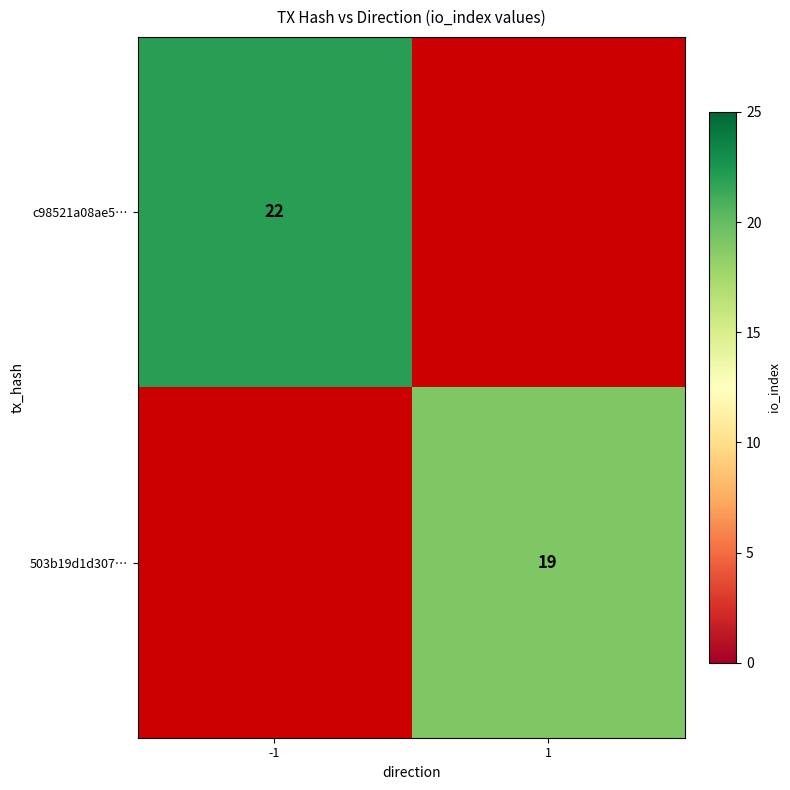

True or false: c98521a08ae5… has a value of 22 at -1.

True